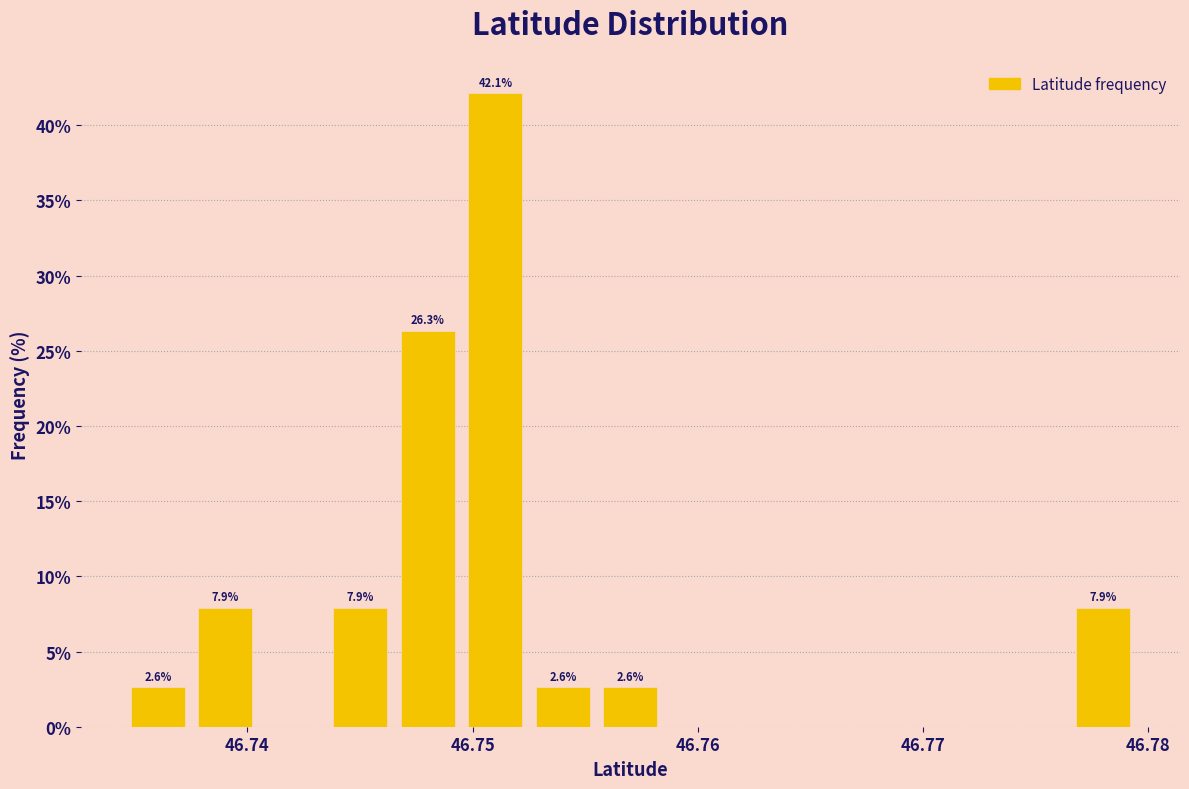

Read against the x-axis, roughly where is the centre of the tallest bar?

46.751